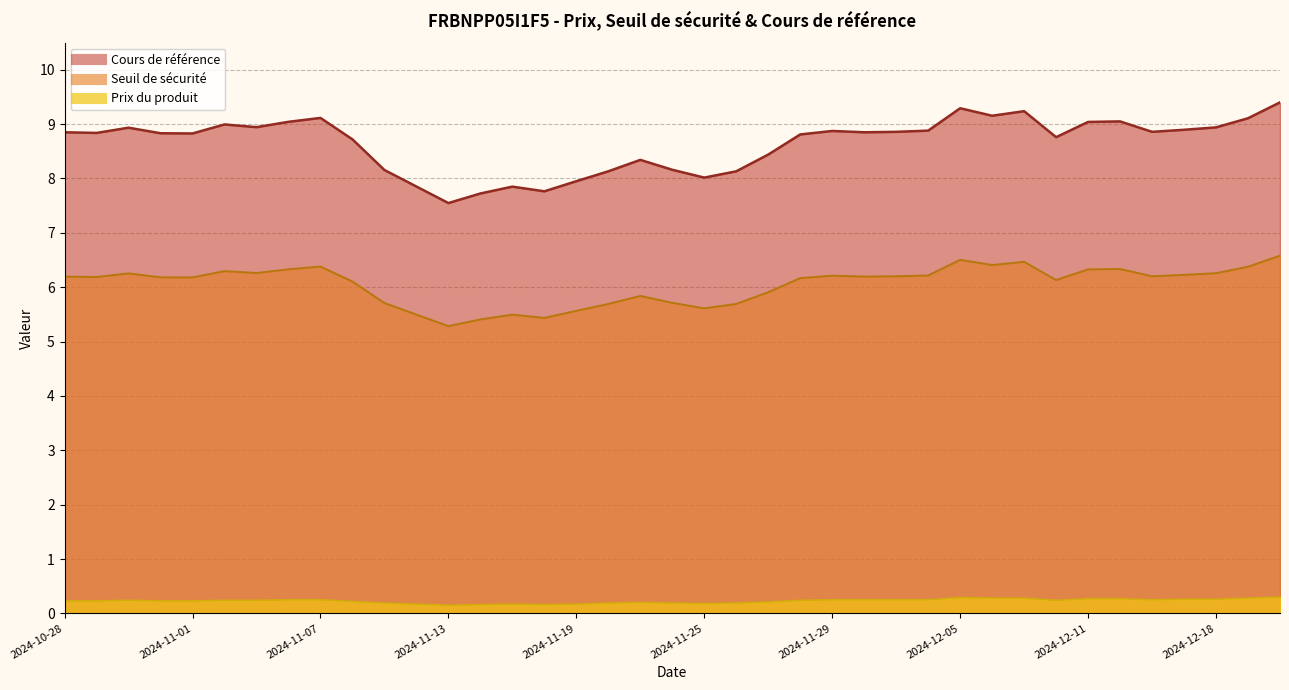

In Cours de référence, how many points are lower than both neighbors (excluding endpoints)?

10